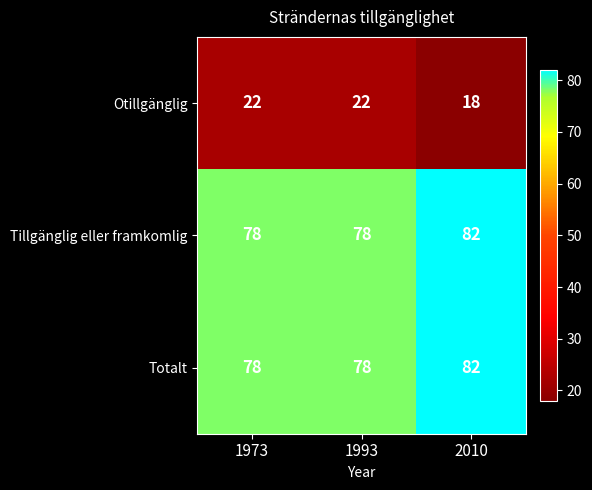

Reading left to right, transcribe all the data shown in this chart.

Otillgänglig: 22	22	18
Tillgänglig eller framkomlig: 78	78	82
Totalt: 78	78	82